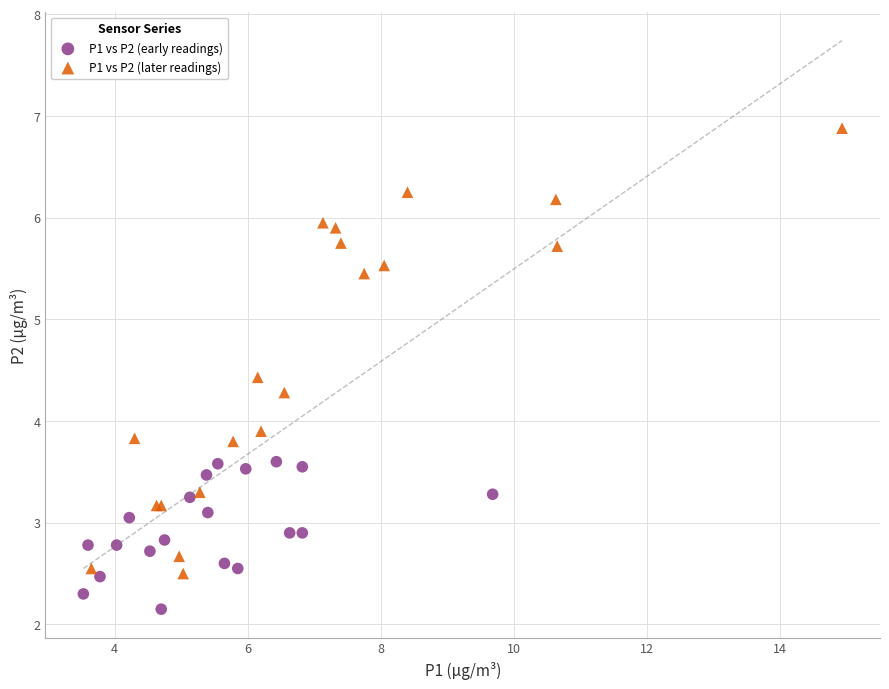

Which series reaches the minimum Y coordinate?

P1 vs P2 (early readings)